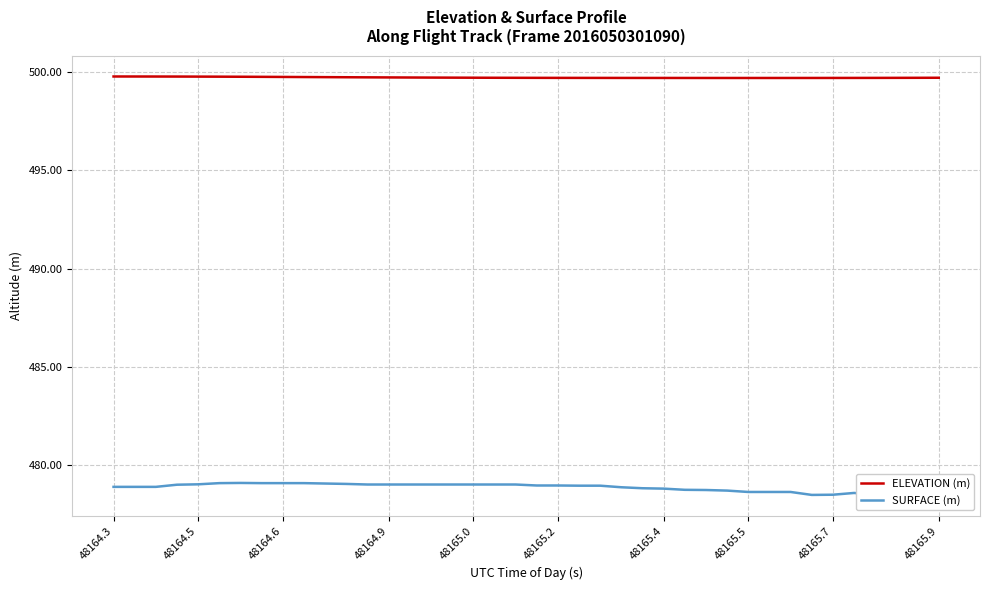

What position from the right is 48164.9?

37